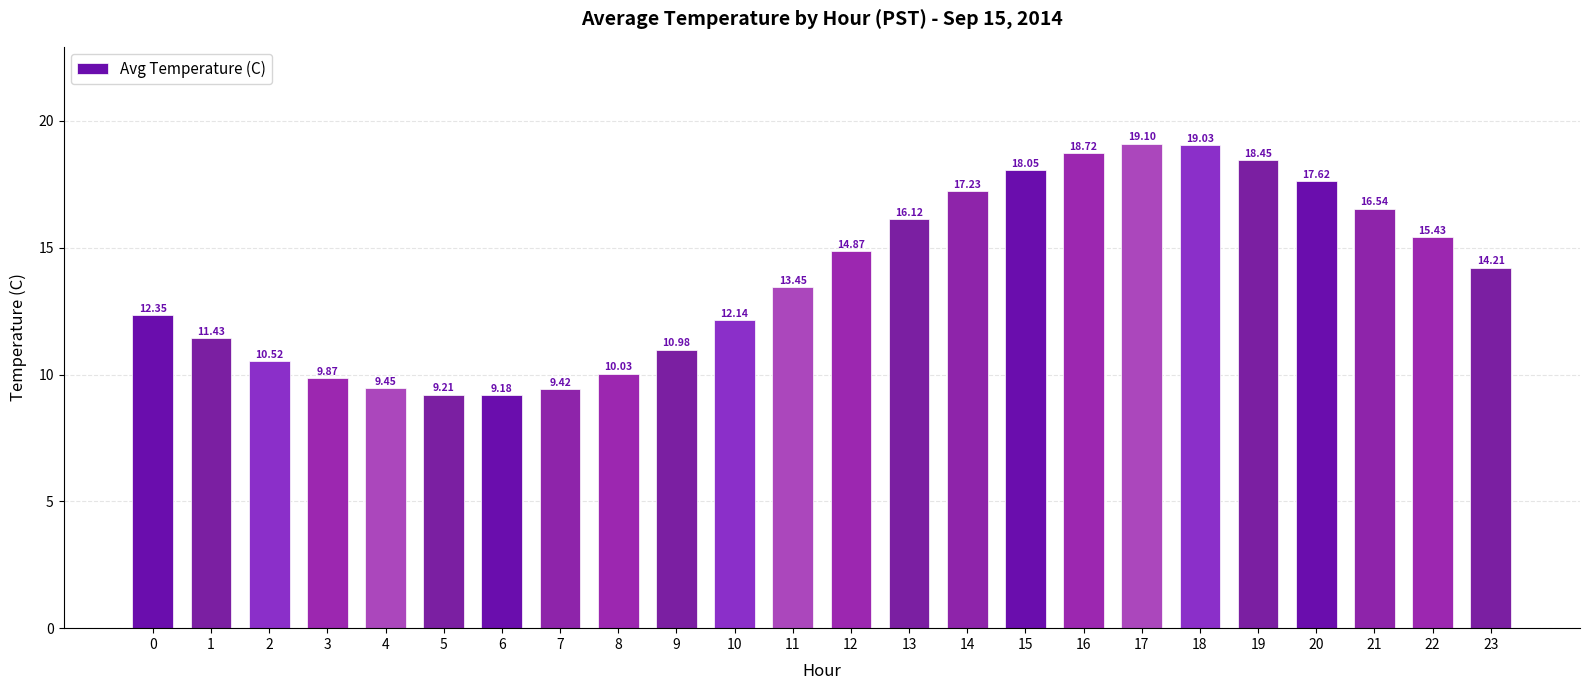

Approximately how many times larger is the value at 1 compared to 12?

0.8